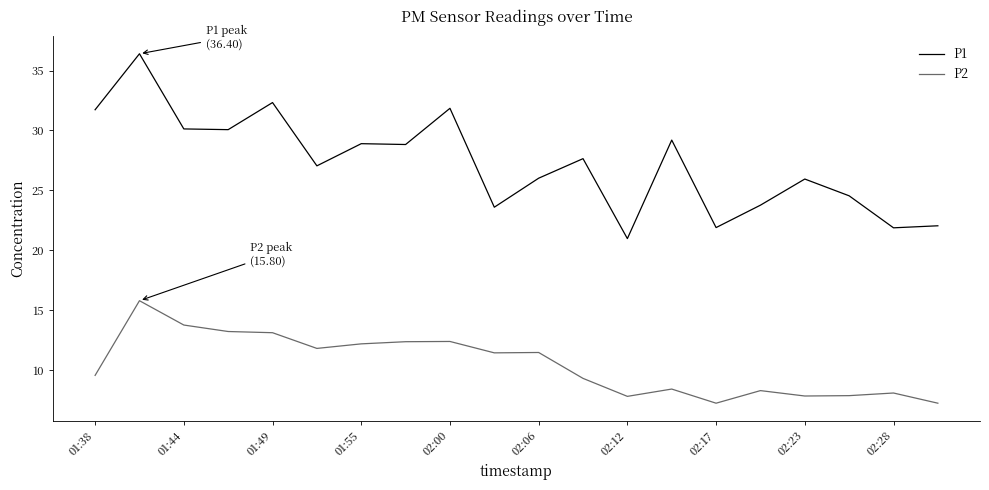

Is this an area chart (filled region under the line)?

No